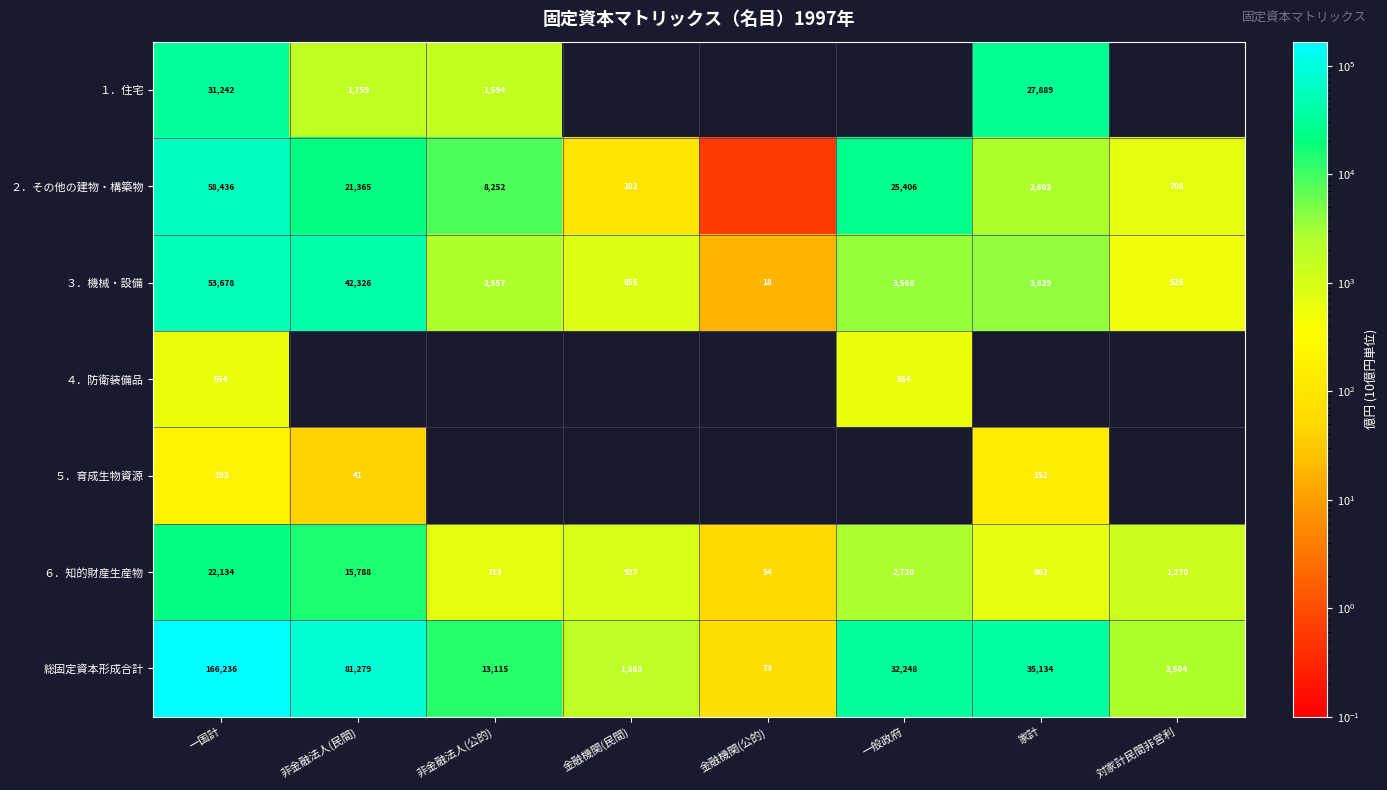

What is the difference between the 総固定資本形成合計 values at 家計 and 非金融法人(公的)?

22019.0